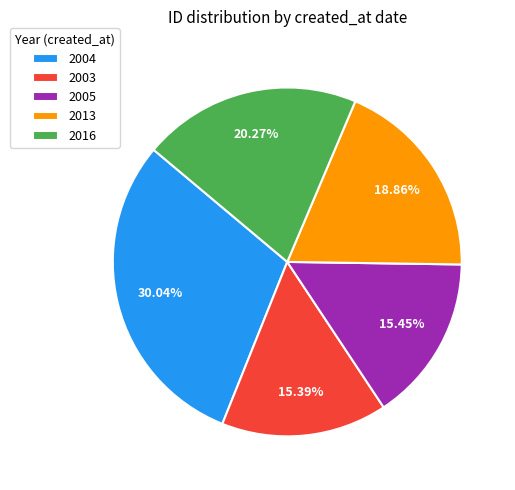

Count the number of slices in the pie.

5